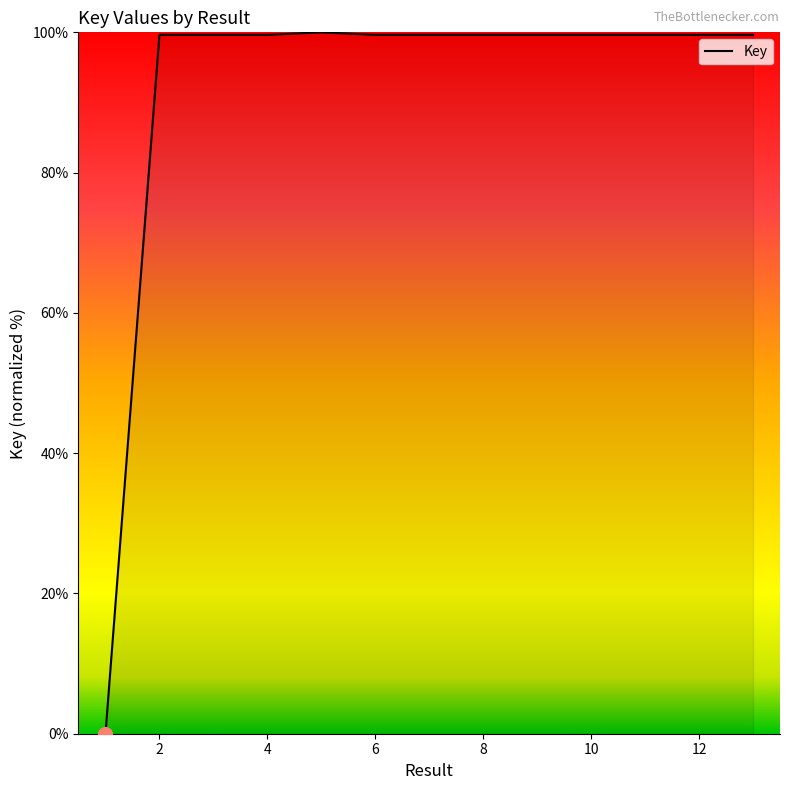

What is the greatest value displayed?

100.0